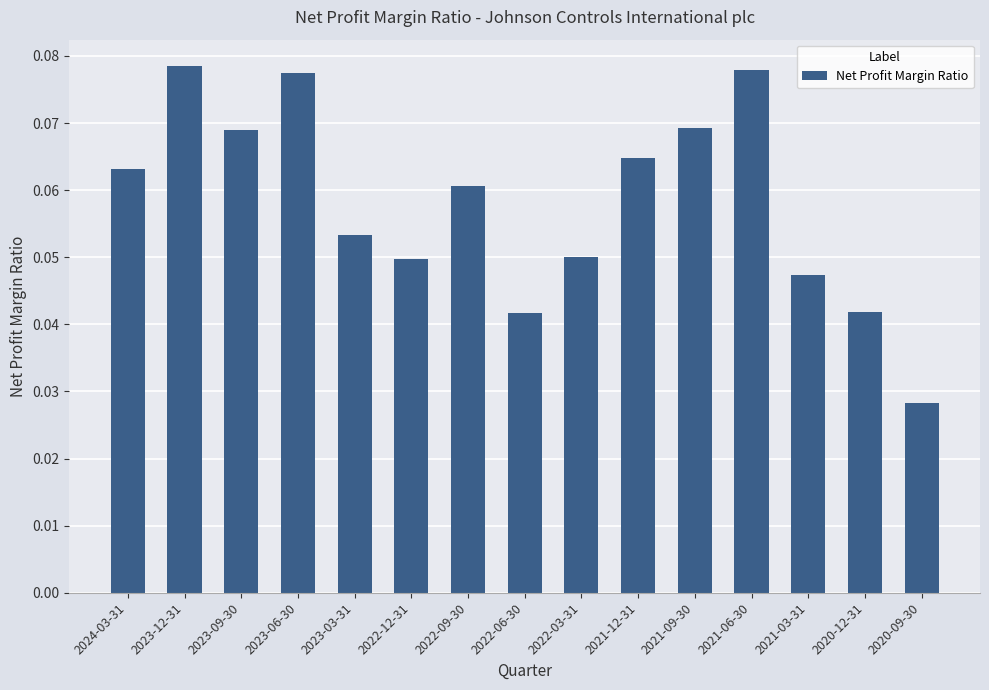

How many bars are there in total?

15